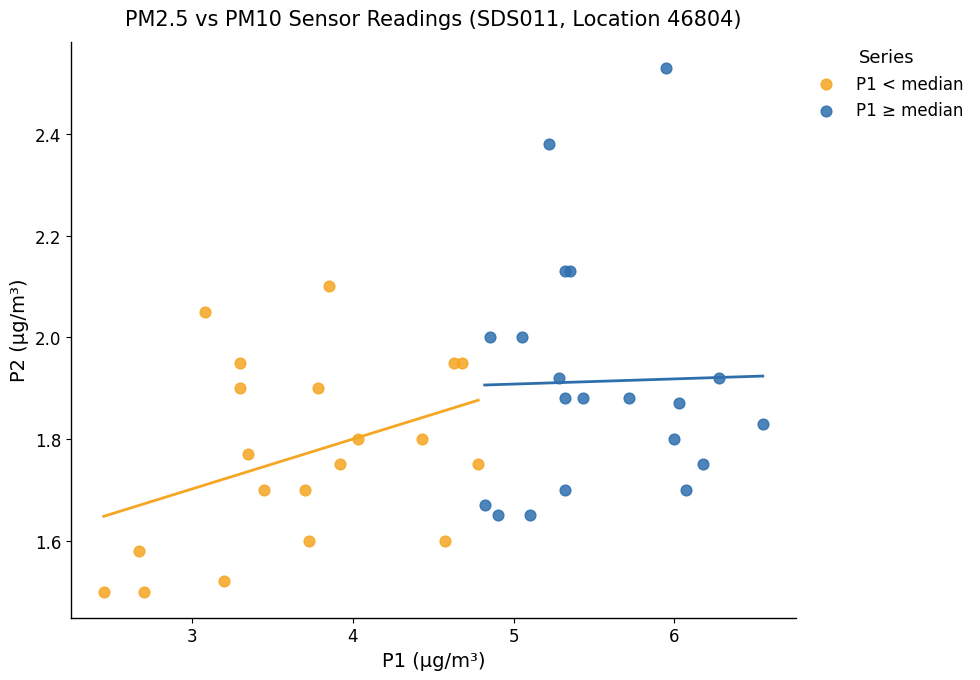

Which series reaches the maximum Y coordinate?

P1 ≥ median